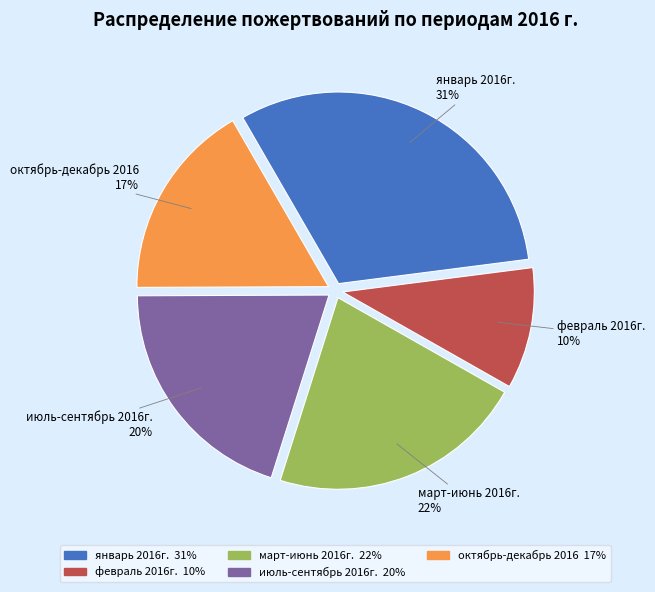

Does any single category account for the majority?

No